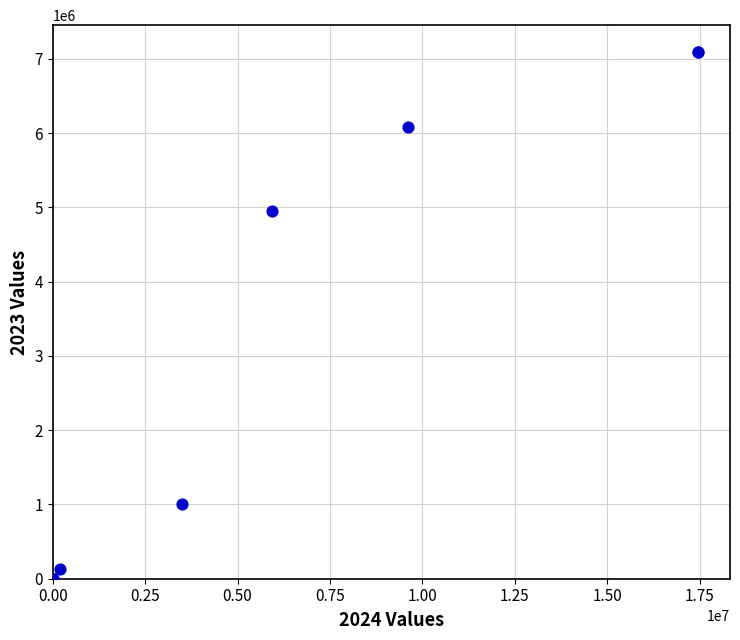

What Y value in the scatter plot is closest to 3549999?

4955136.7